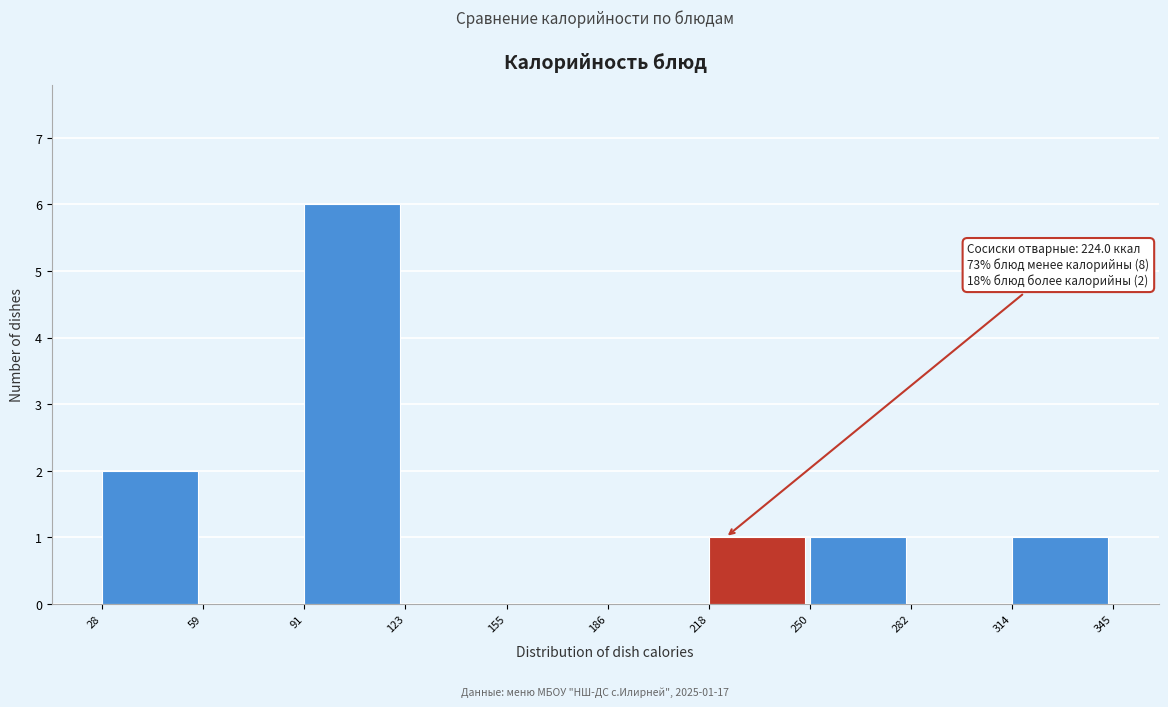

Over which range of the x-axis is the bar tallest?

91 to 123